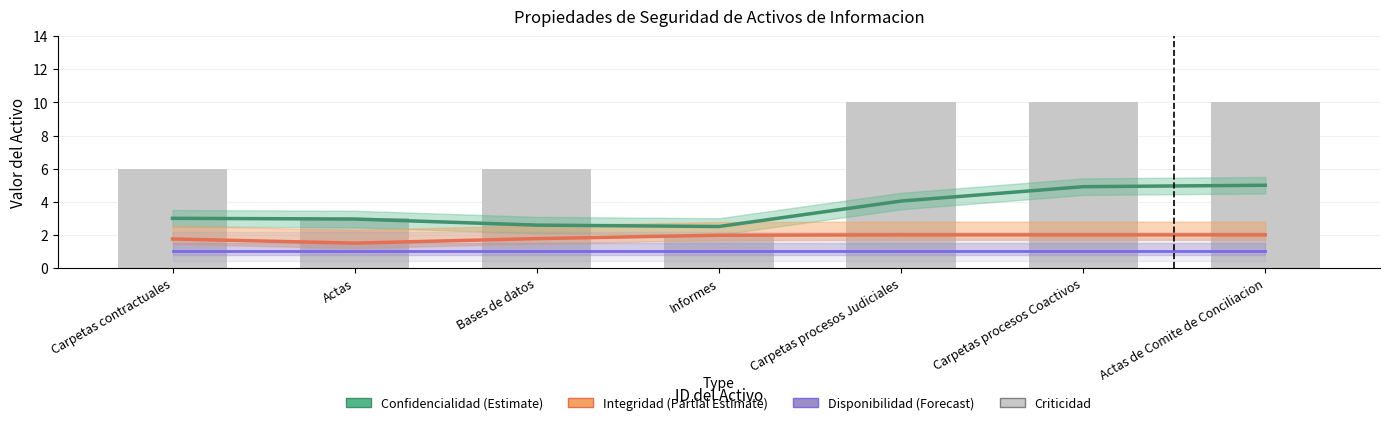

What position from the right is Actas de Comite de Conciliacion?

1